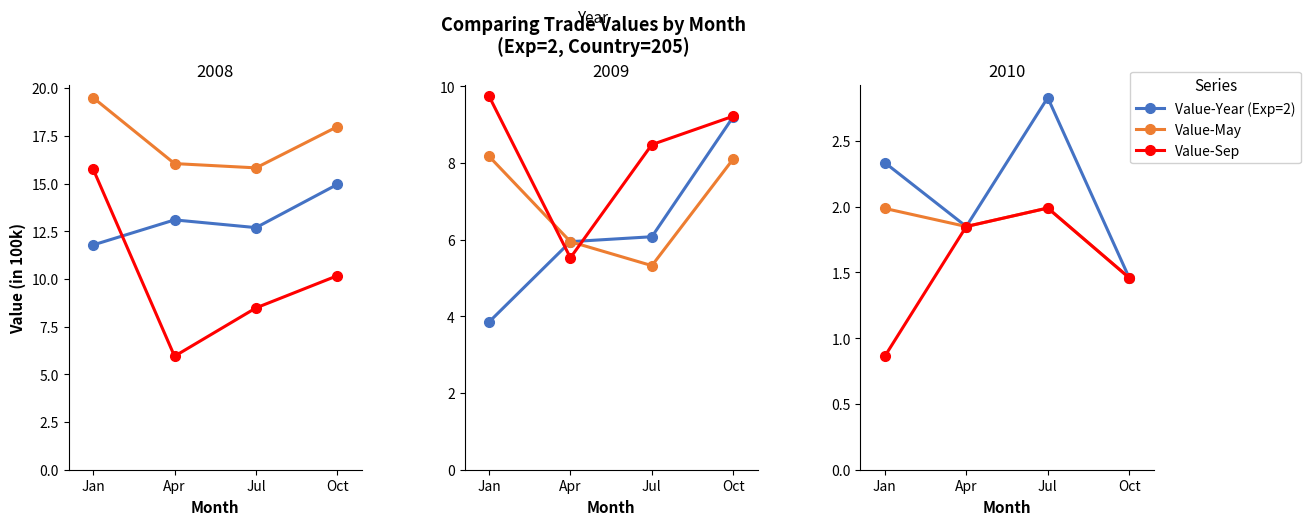

True or false: Value-May and Value-Year (Exp=2) cross at least once.

False